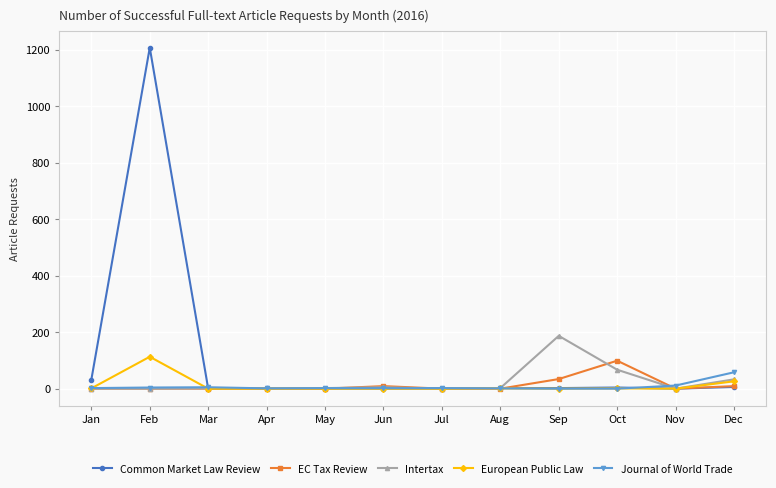

How many series are shown in this chart?

5